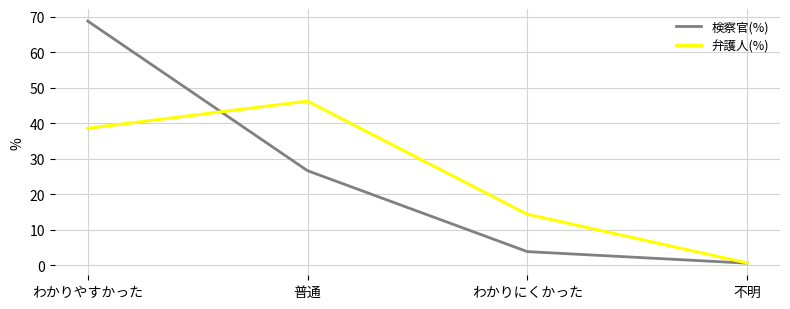

List the series in order of their peak value, highest first.

検察官(%), 弁護人(%)